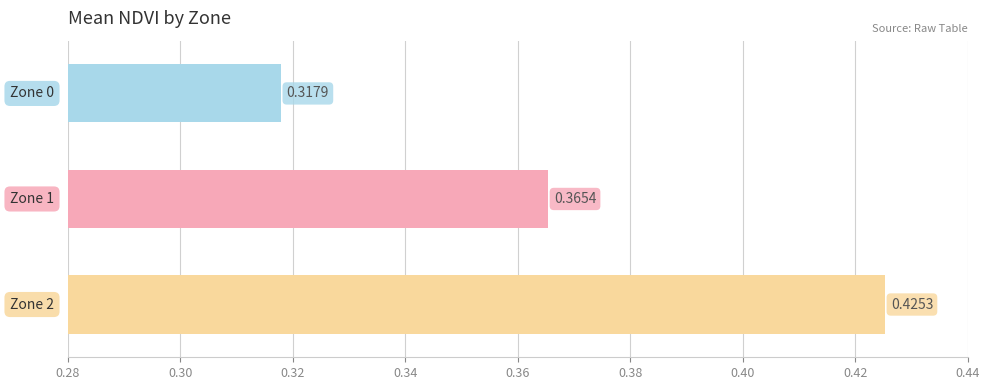

What is the difference between the maximum and minimum values?

0.1